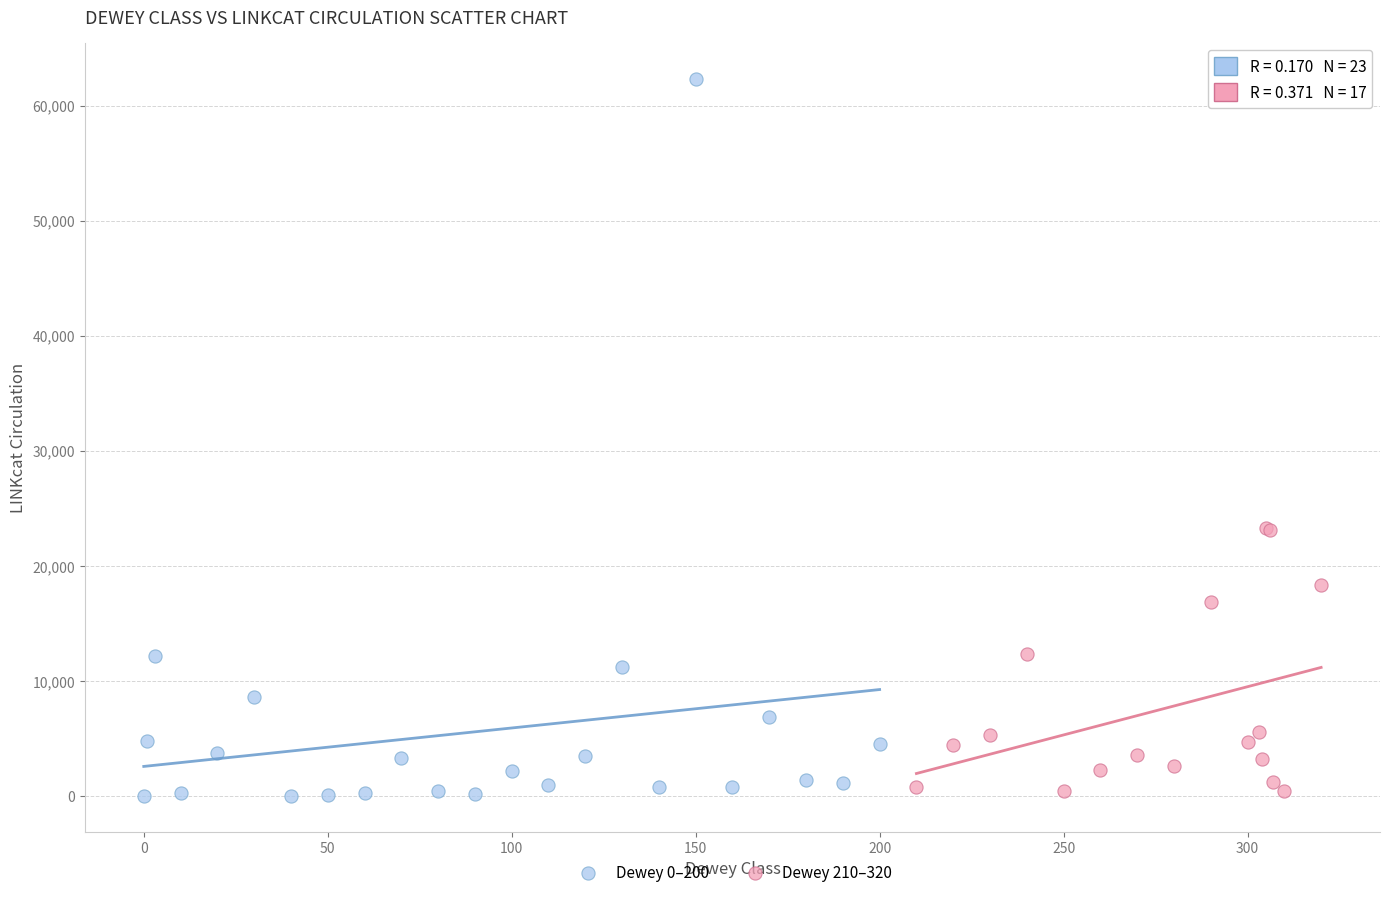

What are all the series names shown in the legend?

Dewey 0–200, Dewey 210–320